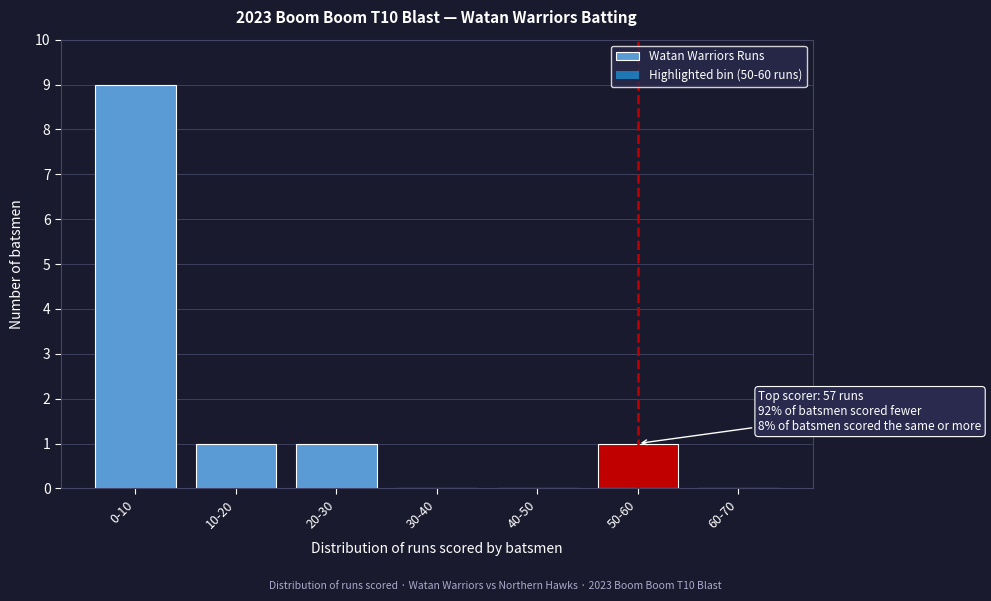

Is it true that the value at 40-50 is 0?

True